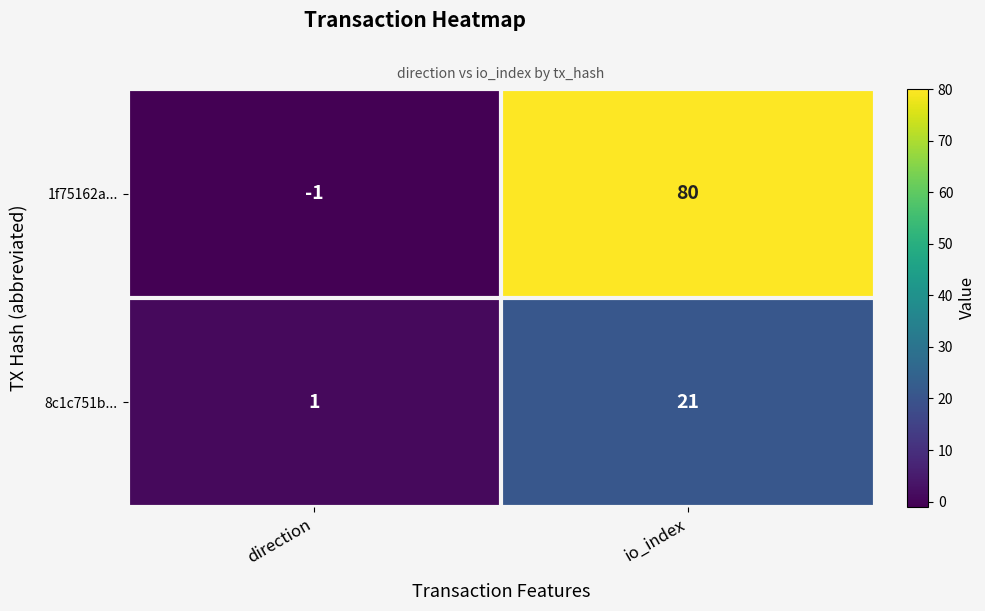

At how many categories does at least one series exceed 61?

1